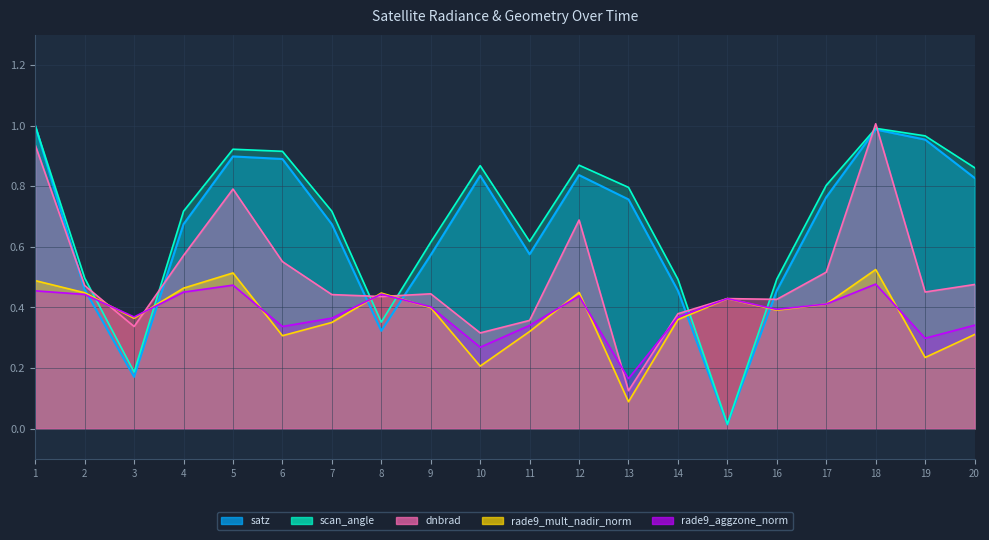

How many times do scan_angle and rade9_aggzone_norm cross each other?

6